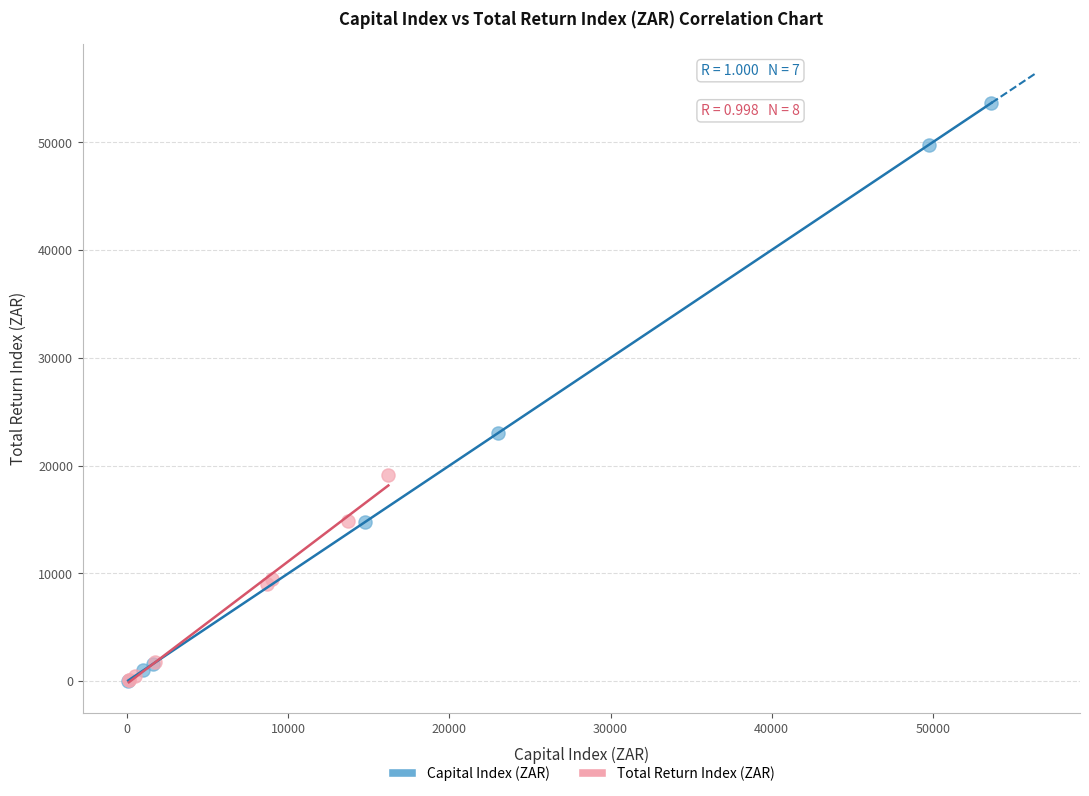

Which series contains the highest Y value?

Capital Index (ZAR)